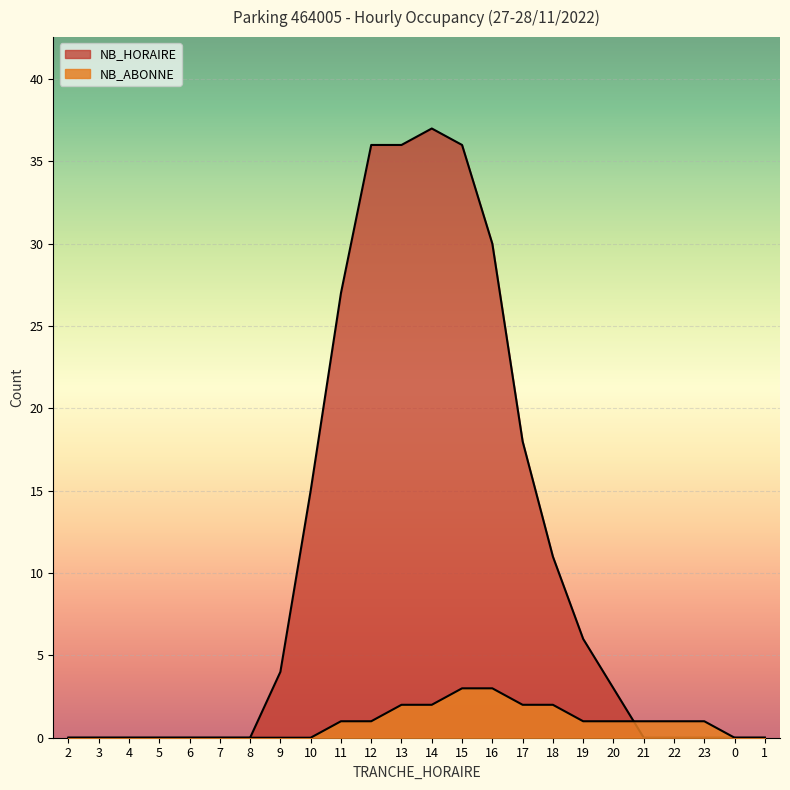

How many interior local peaks does the NB_HORAIRE series have?

1